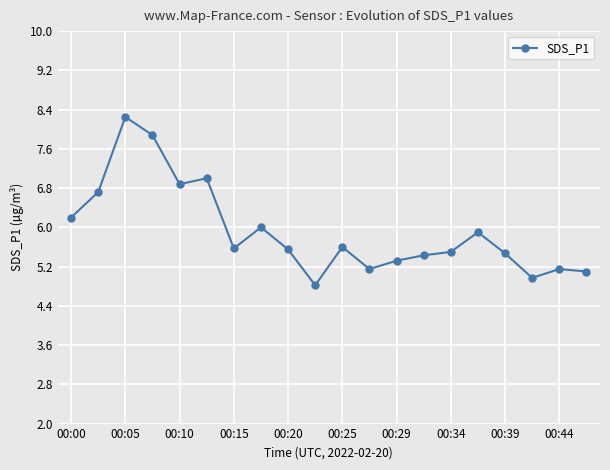

What is the minimum value shown in the chart?

4.8